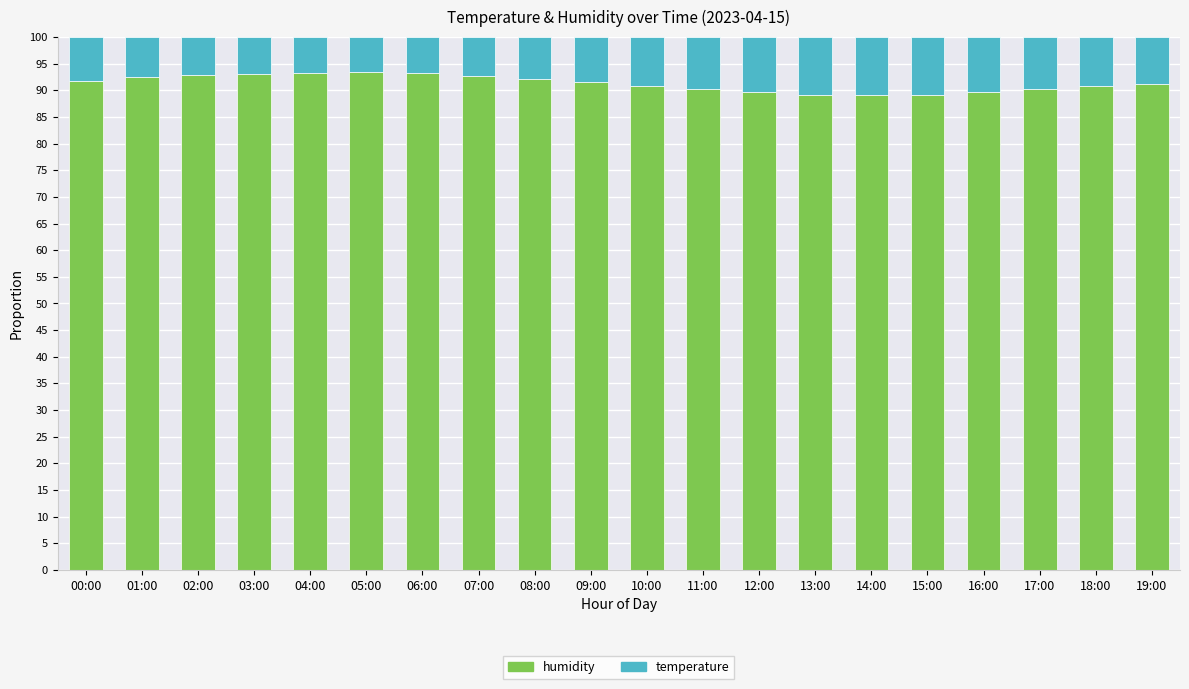

How many categories are shown in the chart?

20